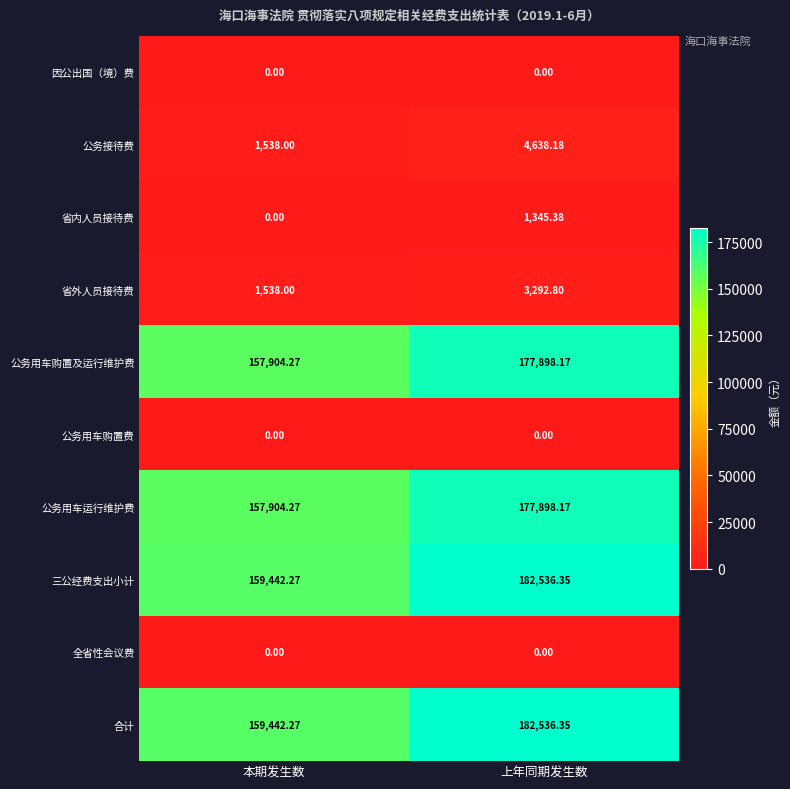

List the labels in order of 省外人员接待费 value, smallest first.

本期发生数, 上年同期发生数